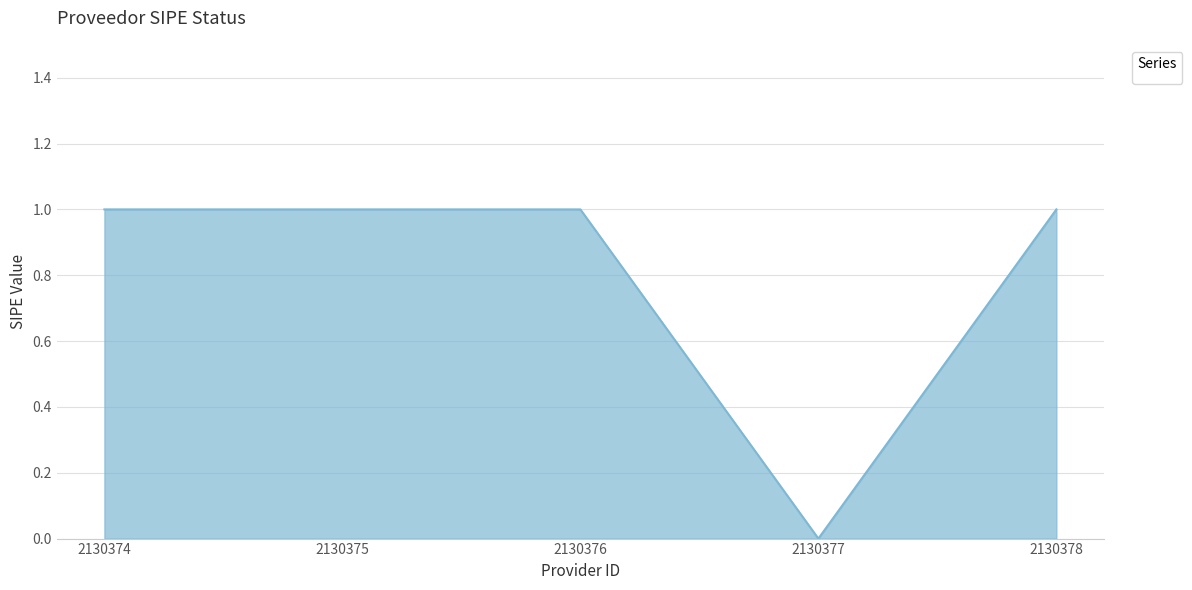

What is the maximum value shown in the chart?

1